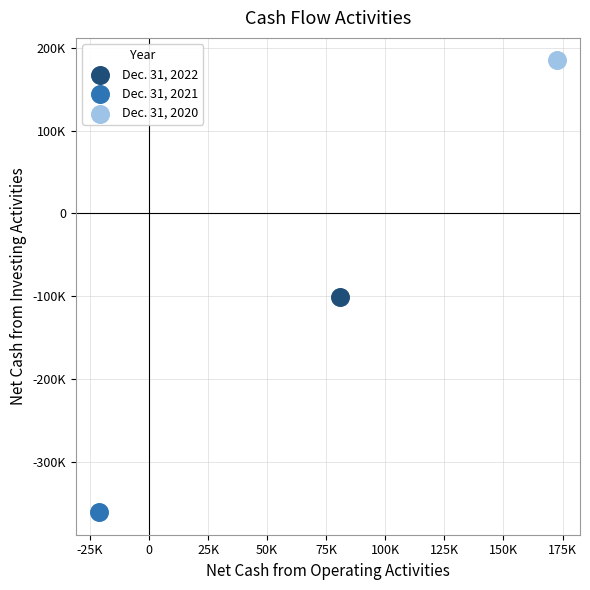

What are all the series names shown in the legend?

Dec. 31, 2022, Dec. 31, 2021, Dec. 31, 2020